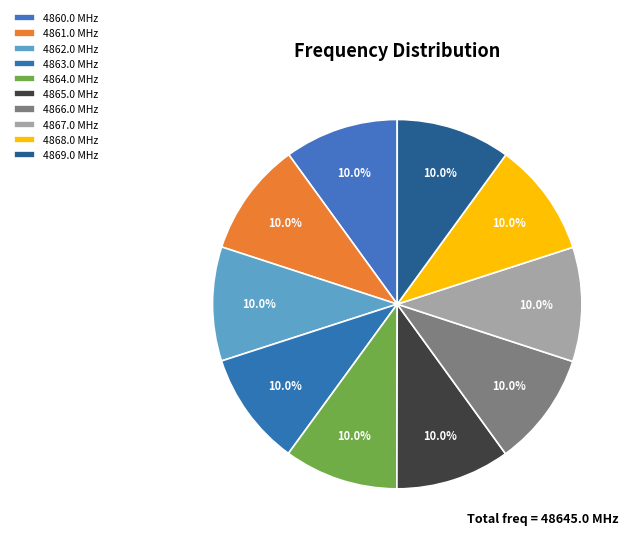

Count the number of slices in the pie.

10